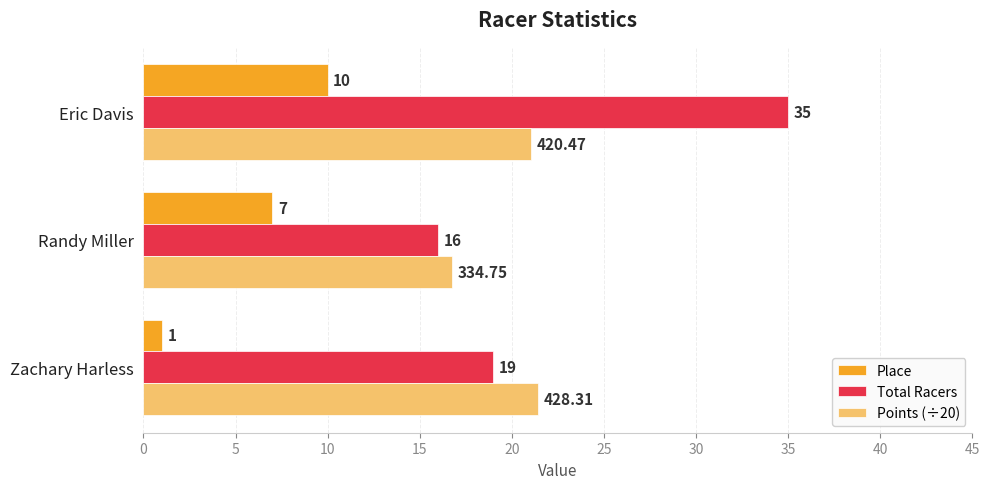

Which series has the widest spread of values?

Total Racers